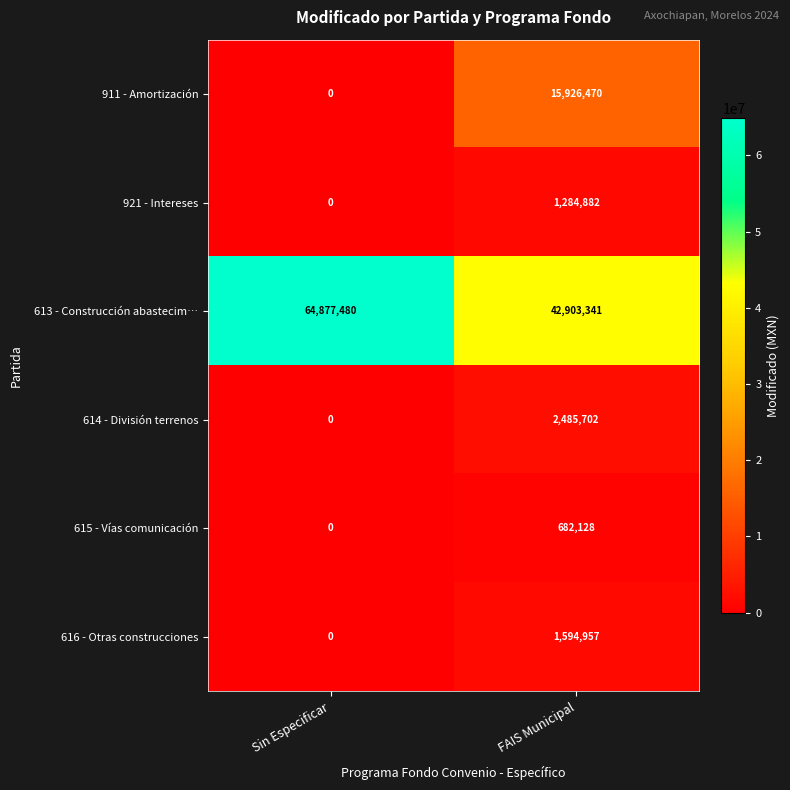

Rank the series by their maximum value, from lowest to highest.

615 - Vías comunicación, 921 - Intereses, 616 - Otras construcciones, 614 - División terrenos, 911 - Amortización, 613 - Construcción abastecim…